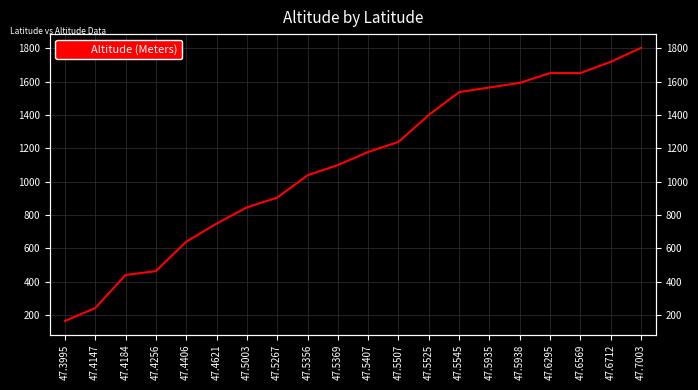

What is the value of the 10th point from the left?

1099.4